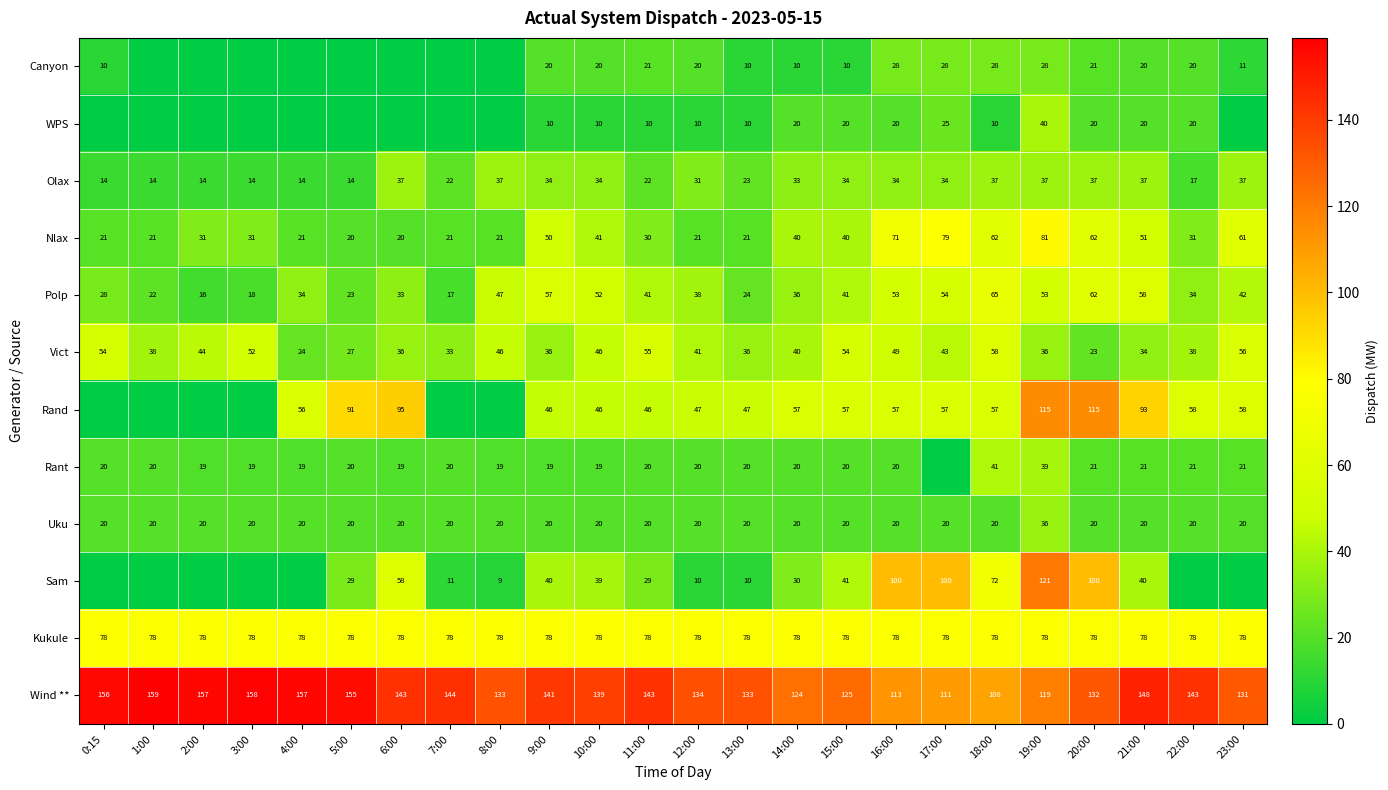

At how many categories does at least one series exceed 57?

24